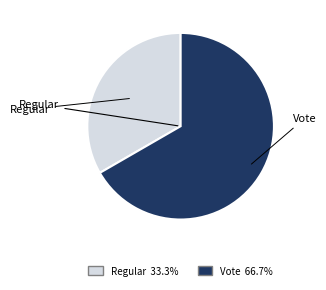

Rank the categories by value from highest to lowest.

Vote, Regular